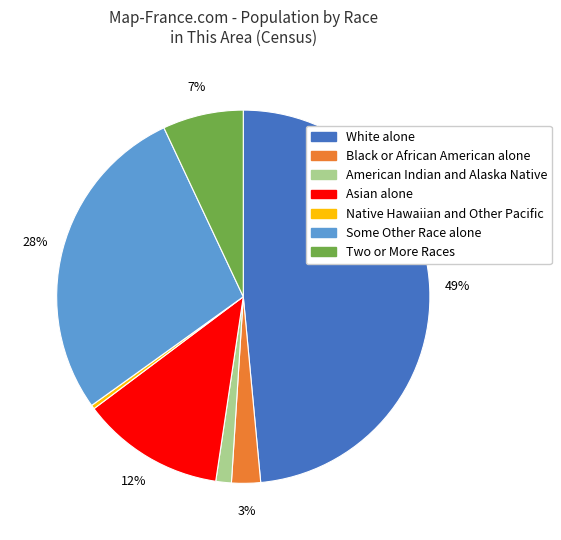

How many slices are in this pie chart?

7